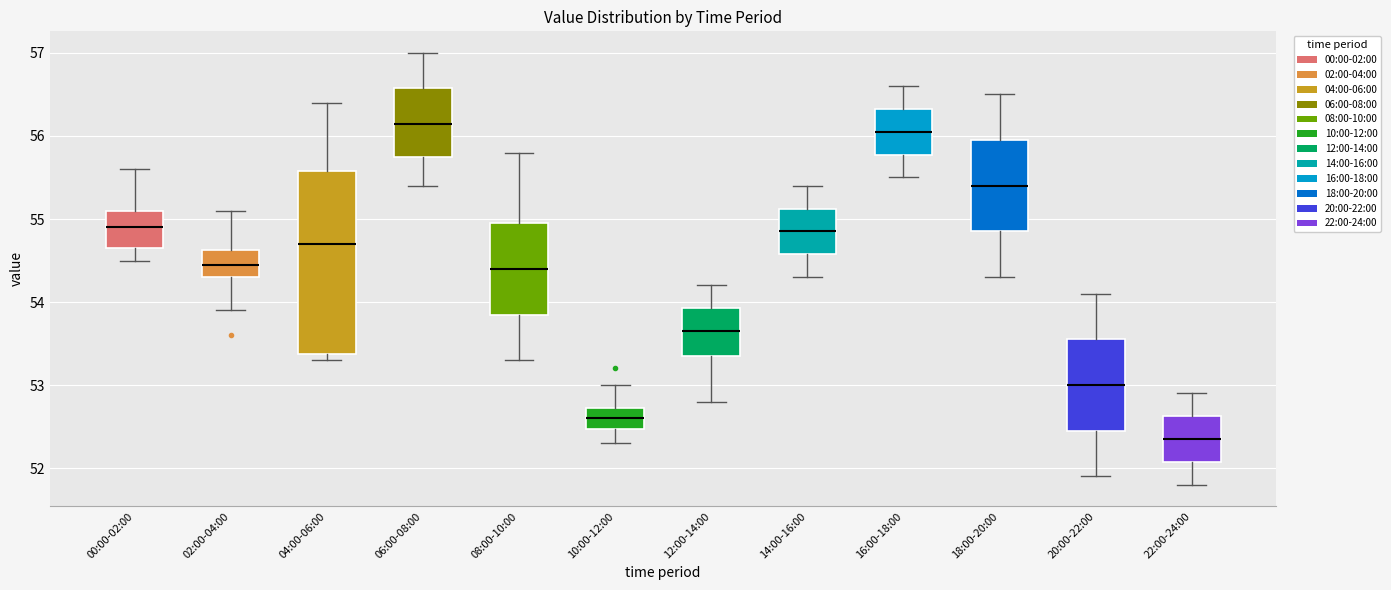

Which box is the tallest, from its lower edge to its upper edge?

04:00-06:00